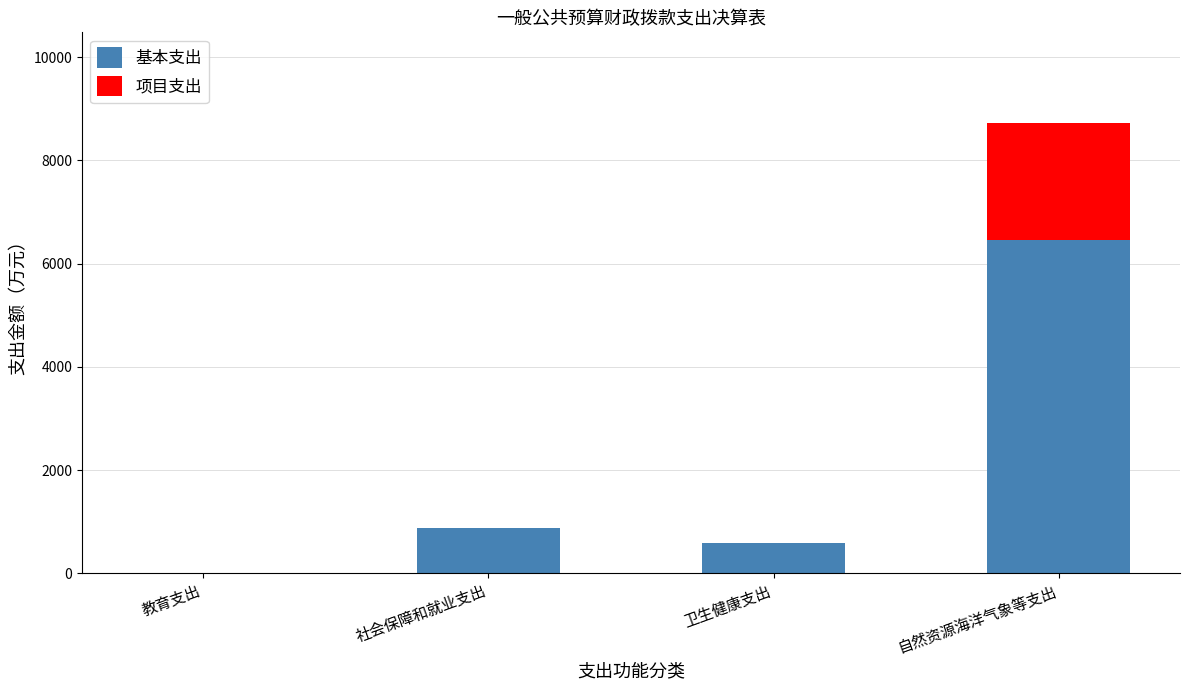

What is the highest value of the 基本支出 series?

6454.1